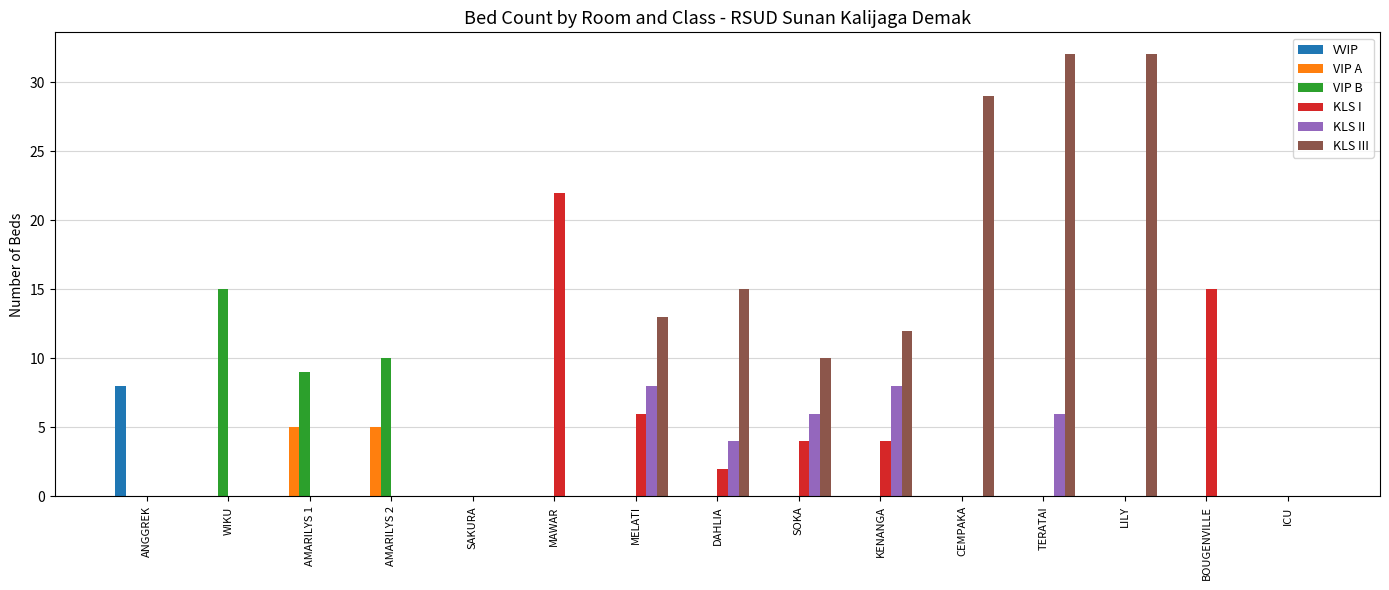

How many groups of bars are there?

15